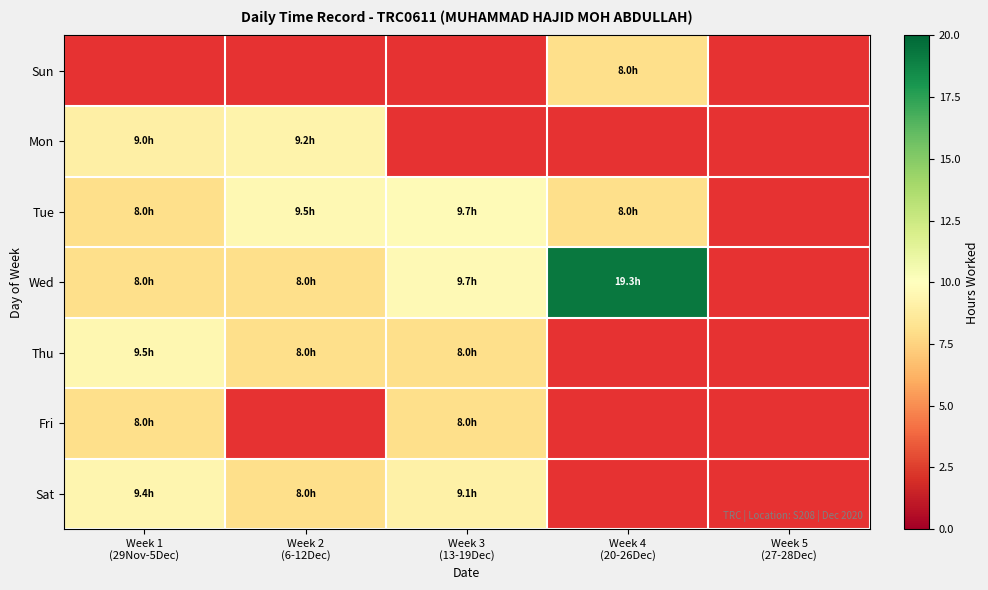

Which has a higher value, Week 4
(20-26Dec) or Week 3
(13-19Dec)?

Week 3
(13-19Dec)